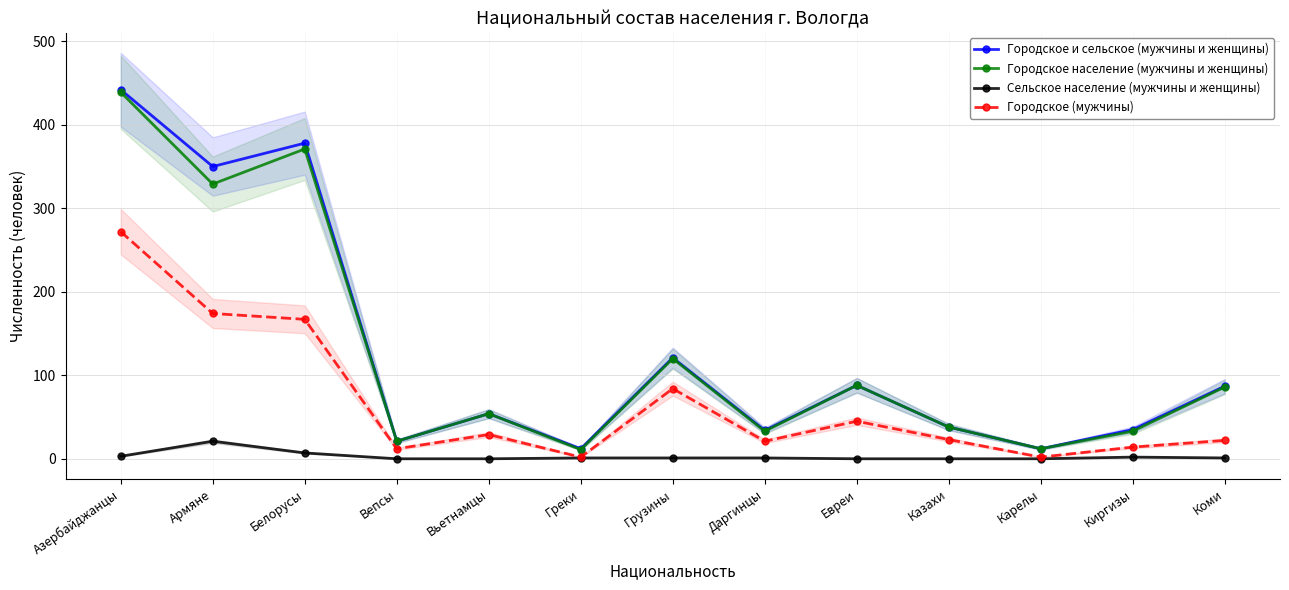

What is the difference between the highest and lowest values at Евреи?

88